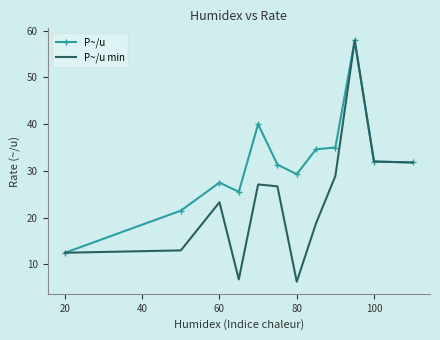

What is the maximum value for P~/u min?

57.9